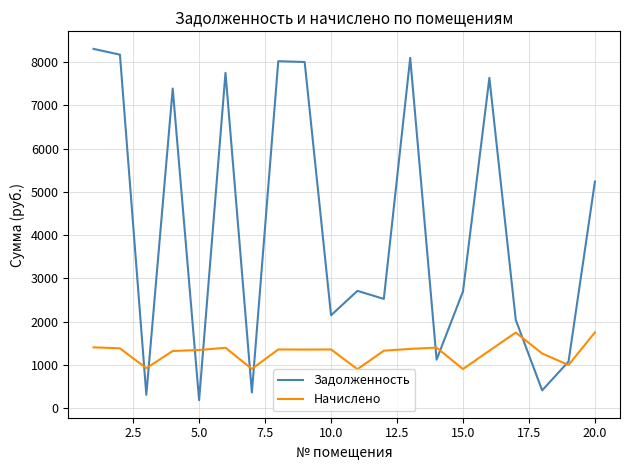

Which series has the largest total across all categories?

Задолженность